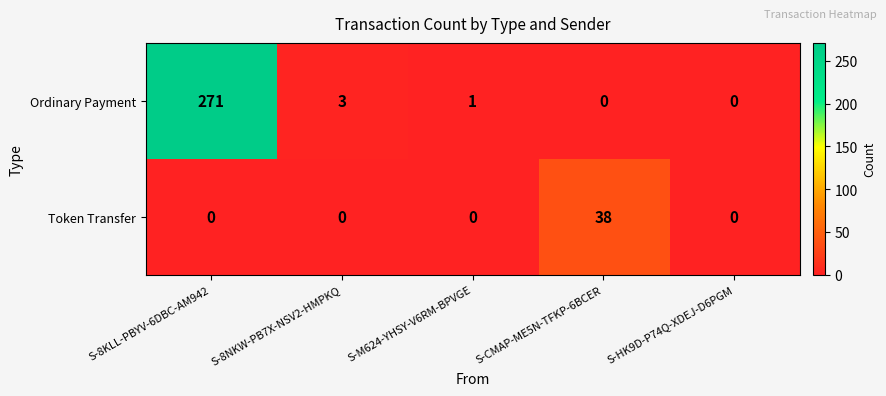

The Token Transfer series shows -19 at S-HK9D-P74Q-XDEJ-D6PGM. True or false?

False